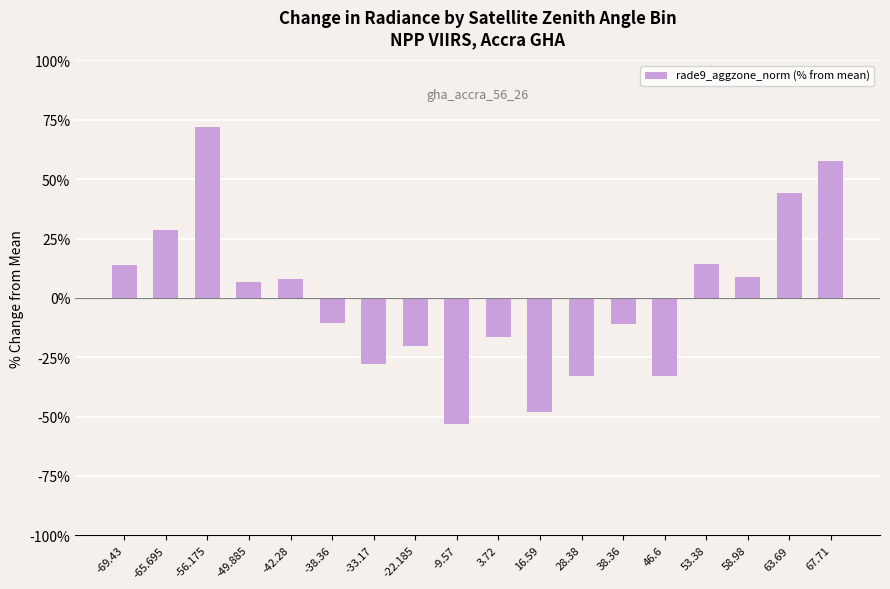

Which label corresponds to the largest value in the chart?

-56.175